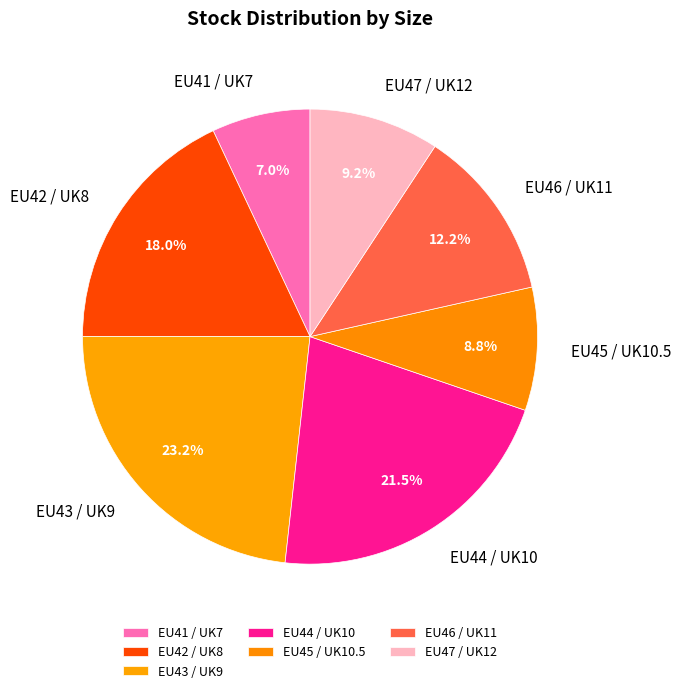

What is the ratio of the value at EU47 / UK12 to the value at EU43 / UK9?

0.4